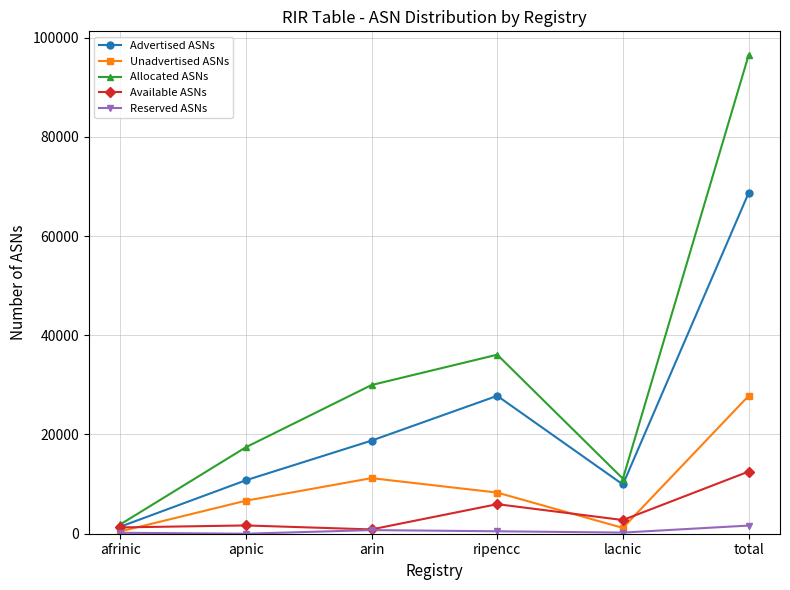

In Reserved ASNs, how many points are lower than both neighbors (excluding endpoints)?

2